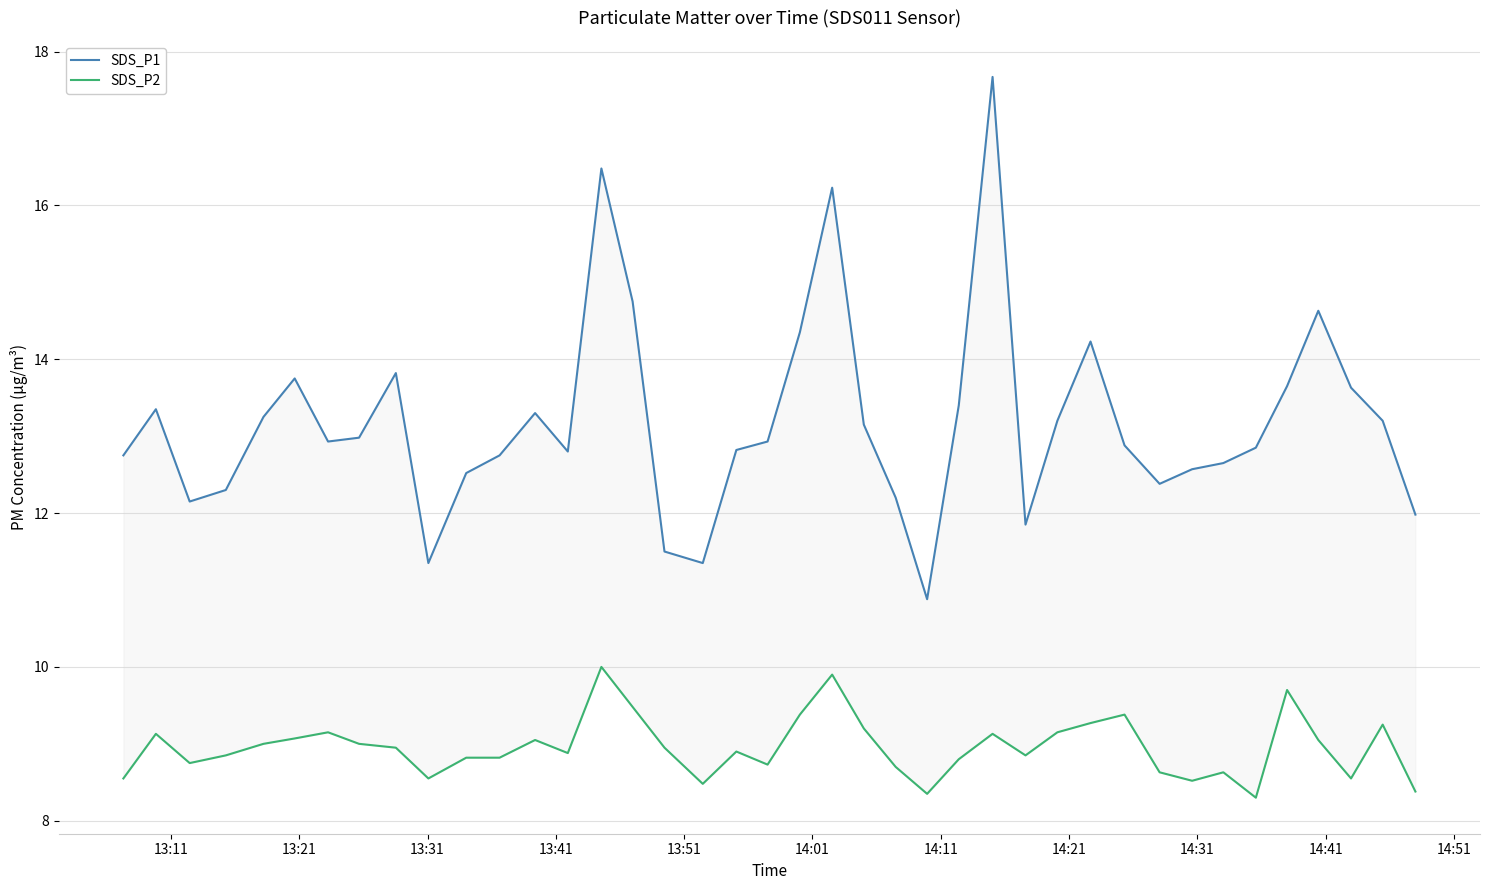

At how many categories does at least one series exceed 9?

40